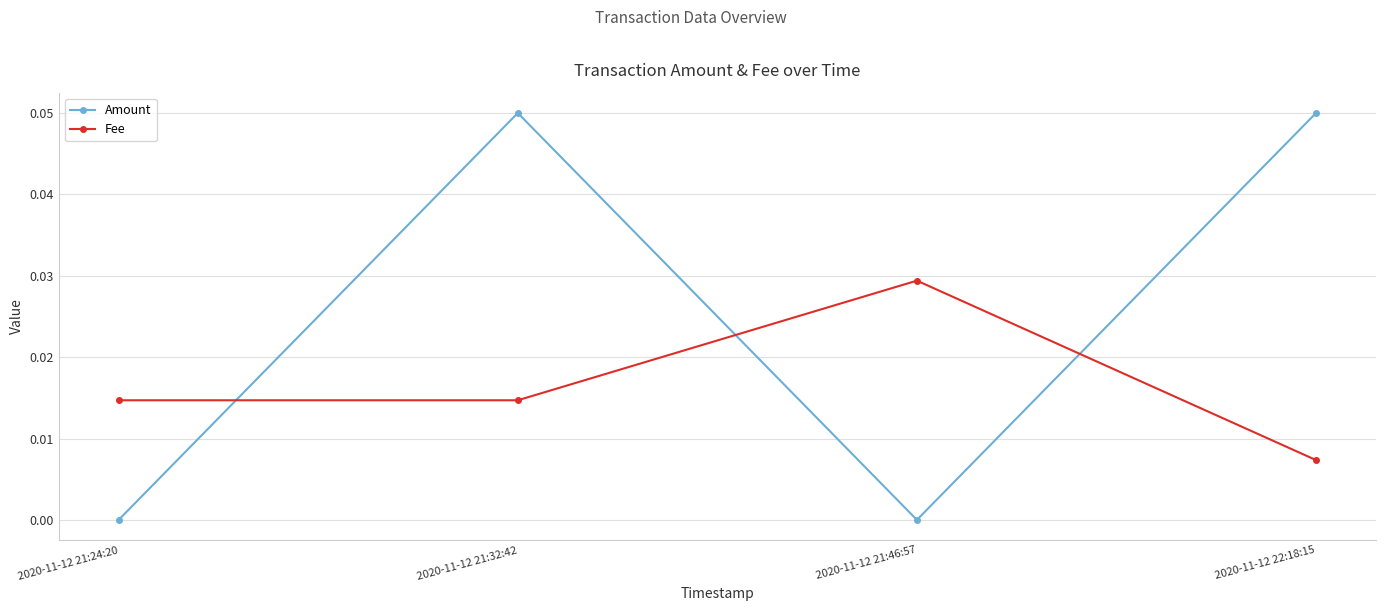

Which series ends up on top after the final intersection of Fee and Amount?

Amount